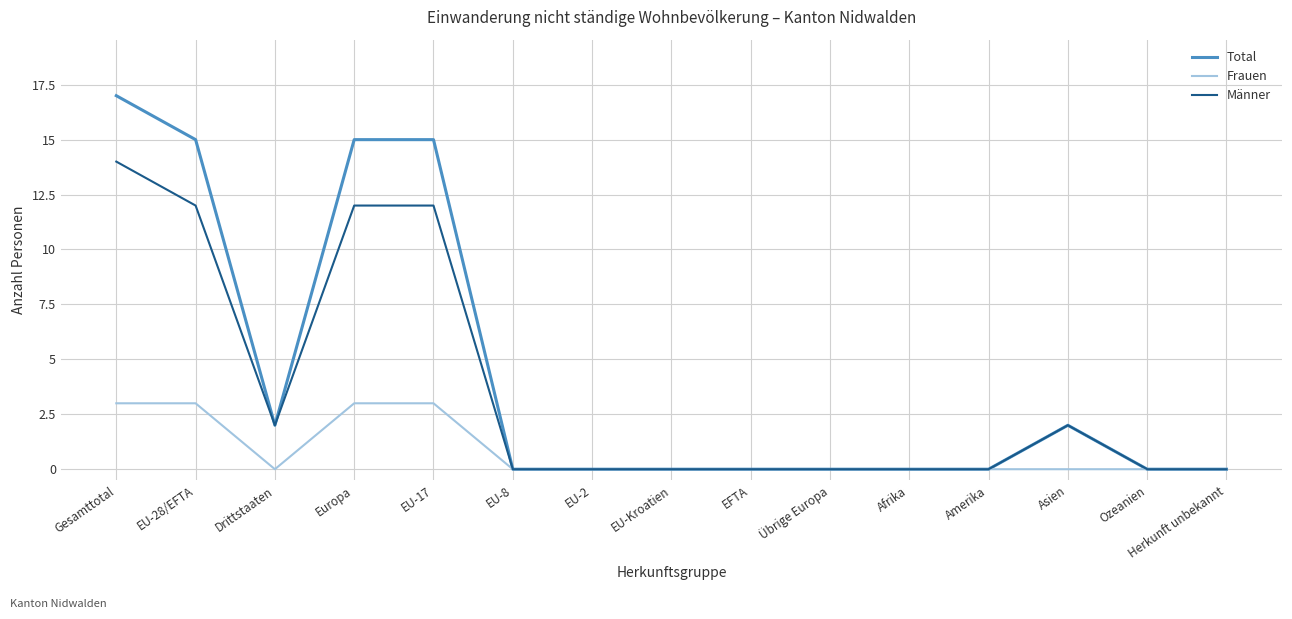

List the series in order of their overall mean, highest first.

Total, Männer, Frauen